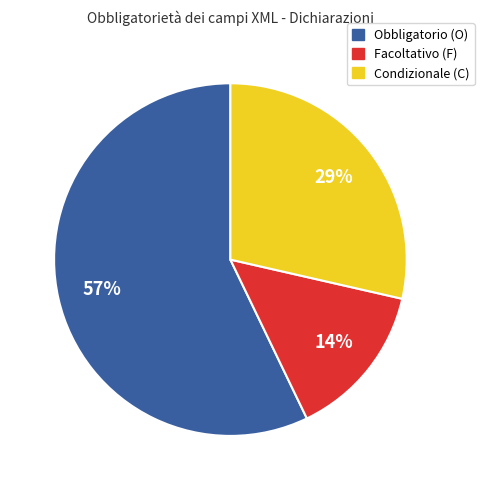

Does any single category account for the majority?

Yes